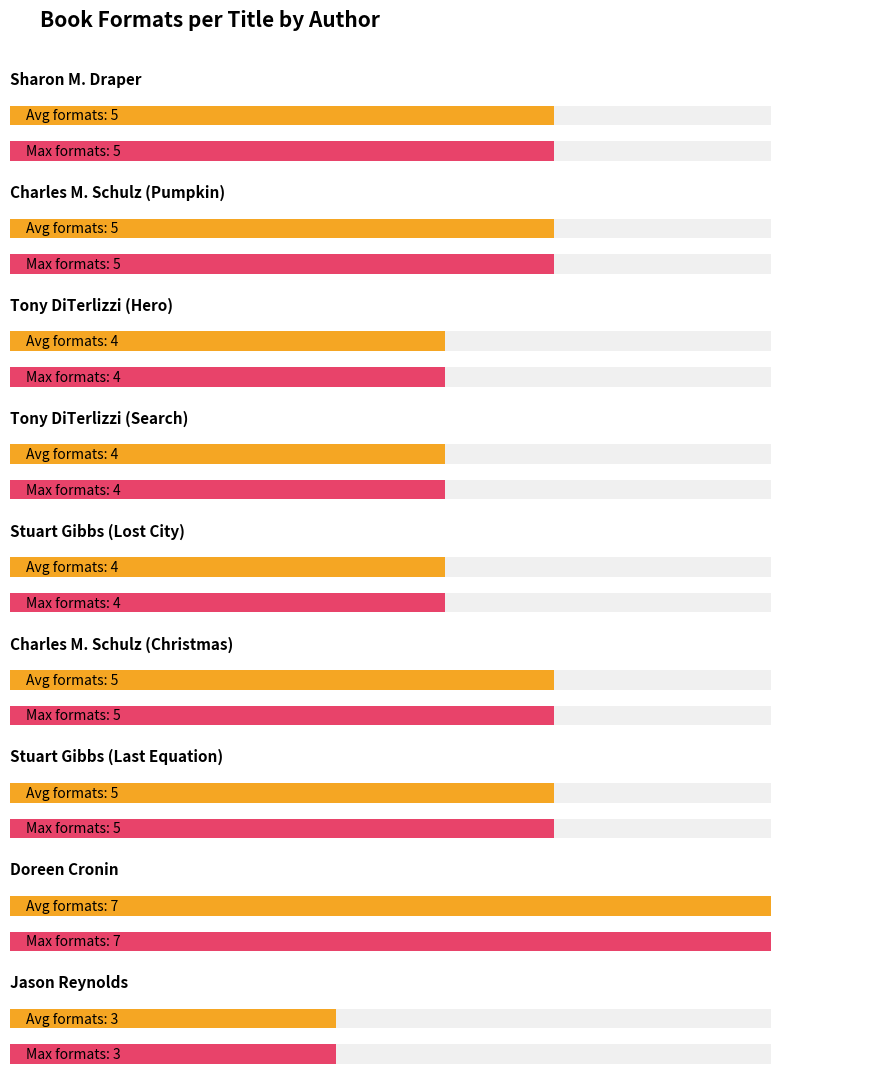

What is the average value of the Number of Formats (Avg Utilization) series?

5